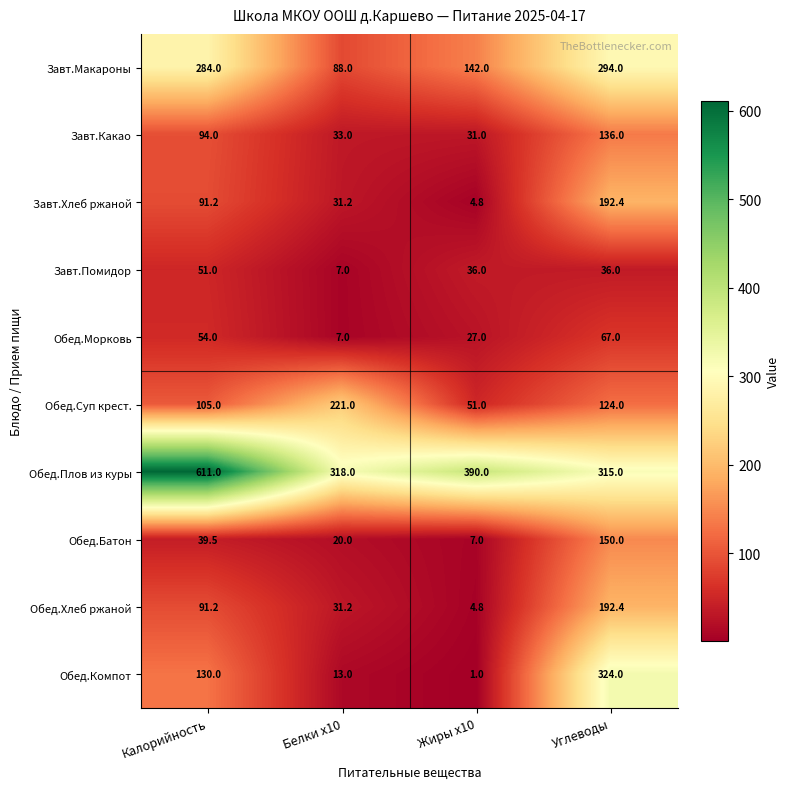

List the labels in order of Обед.Суп крест. value, smallest first.

Жиры x10, Калорийность, Углеводы, Белки x10